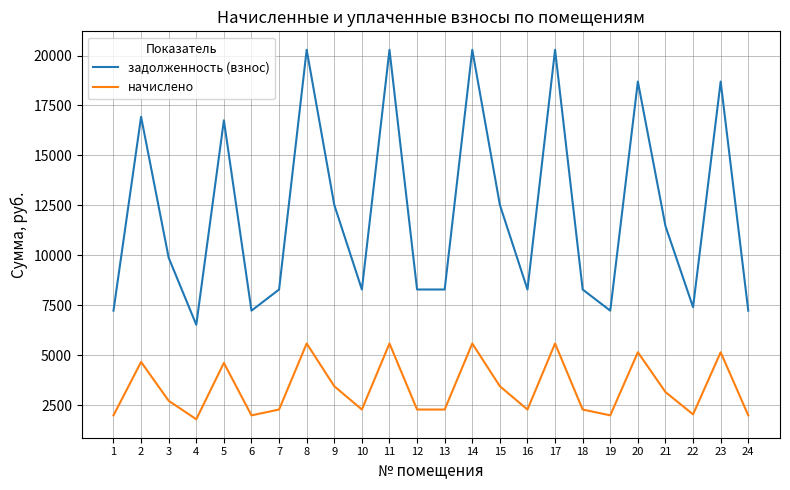

Rank the series by their average value, from lowest to highest.

начислено, задолженность (взнос)